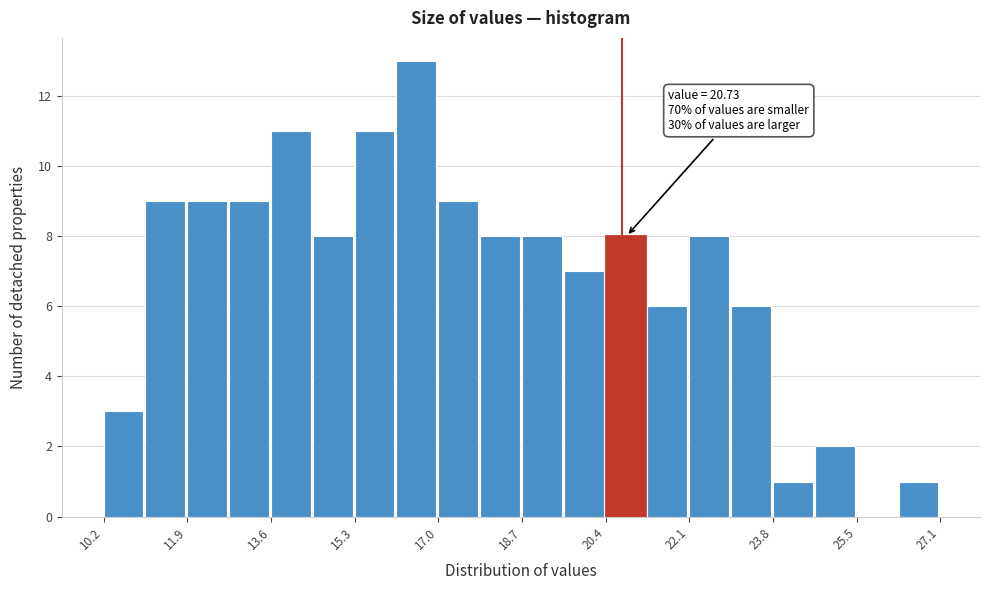

Over which range of the x-axis is the bar tallest?

16.2 to 17.0